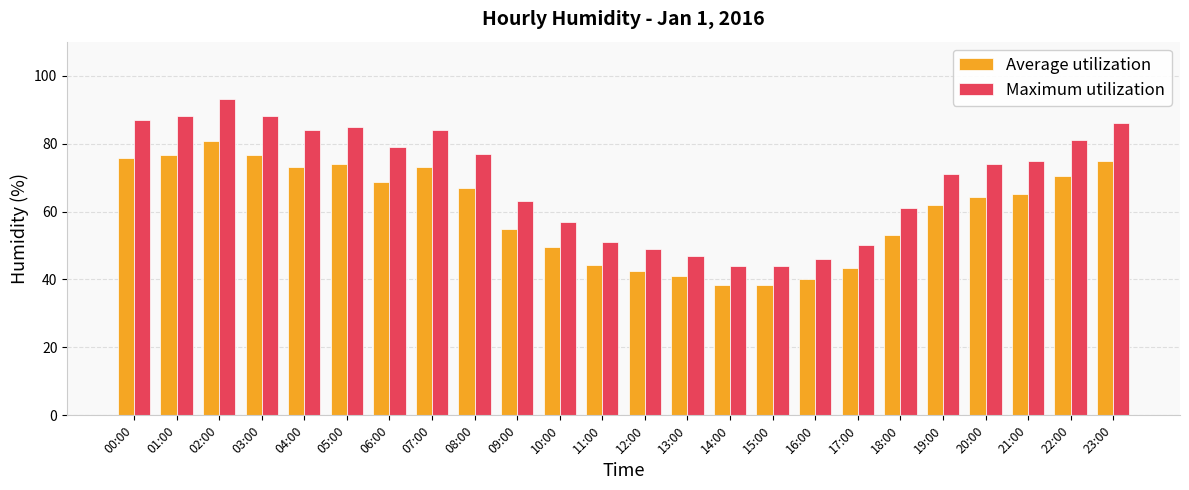

Reading right to left, extract all data points from this chart.

Average utilization: 23:00=74.8	22:00=70.5	21:00=65.2	20:00=64.4	19:00=61.8	18:00=53.1	17:00=43.5	16:00=40.0	15:00=38.3	14:00=38.3	13:00=40.9	12:00=42.6	11:00=44.4	10:00=49.6	09:00=54.8	08:00=67.0	07:00=73.1	06:00=68.7	05:00=74.0	04:00=73.1	03:00=76.6	02:00=80.9	01:00=76.6	00:00=75.7
Maximum utilization: 23:00=86.0	22:00=81.0	21:00=75.0	20:00=74.0	19:00=71.0	18:00=61.0	17:00=50.0	16:00=46.0	15:00=44.0	14:00=44.0	13:00=47.0	12:00=49.0	11:00=51.0	10:00=57.0	09:00=63.0	08:00=77.0	07:00=84.0	06:00=79.0	05:00=85.0	04:00=84.0	03:00=88.0	02:00=93.0	01:00=88.0	00:00=87.0